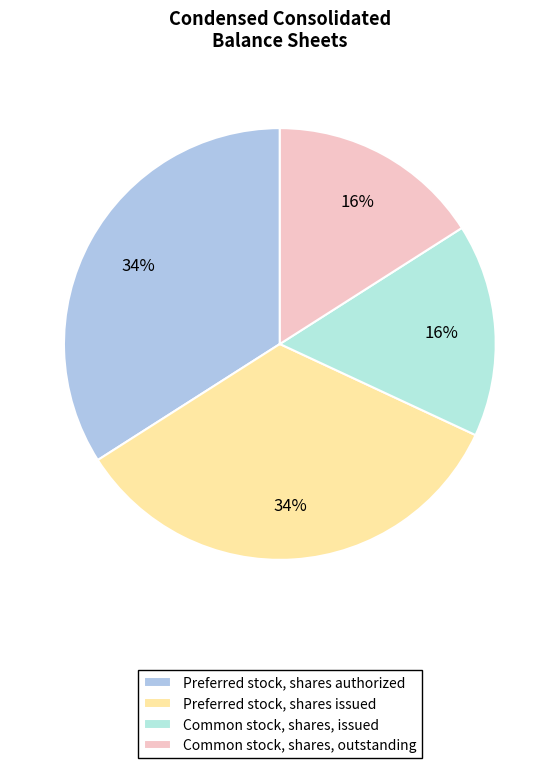

What percentage do Common stock, shares, issued and Preferred stock, shares authorized together represent?

50.0%